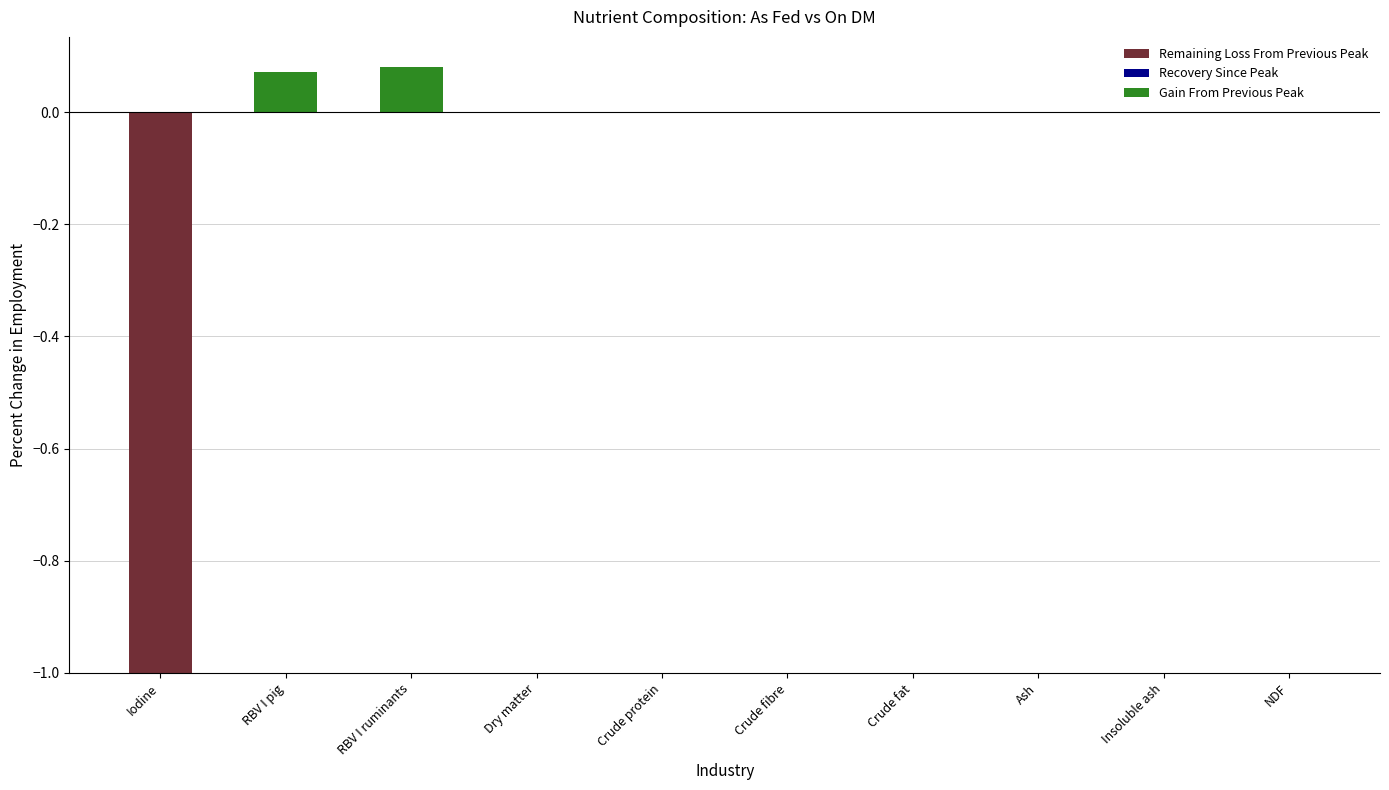

Reading left to right, extract all data points from this chart.

Remaining Loss From Previous Peak: Iodine=-1.0	RBV I pig=0.0	RBV I ruminants=0.0	Dry matter=-0.0	Crude protein=0.0	Crude fibre=0.0	Crude fat=0.0	Ash=-0.0	Insoluble ash=0.0	NDF=0.0
Recovery Since Peak: Iodine=0.0	RBV I pig=0.0	RBV I ruminants=0.0	Dry matter=0.0	Crude protein=0.0	Crude fibre=0.0	Crude fat=0.0	Ash=0.0	Insoluble ash=0.0	NDF=0.0
Gain From Previous Peak: Iodine=0.0	RBV I pig=0.1	RBV I ruminants=0.1	Dry matter=0.0	Crude protein=0.0	Crude fibre=0.0	Crude fat=0.0	Ash=0.0	Insoluble ash=0.0	NDF=0.0